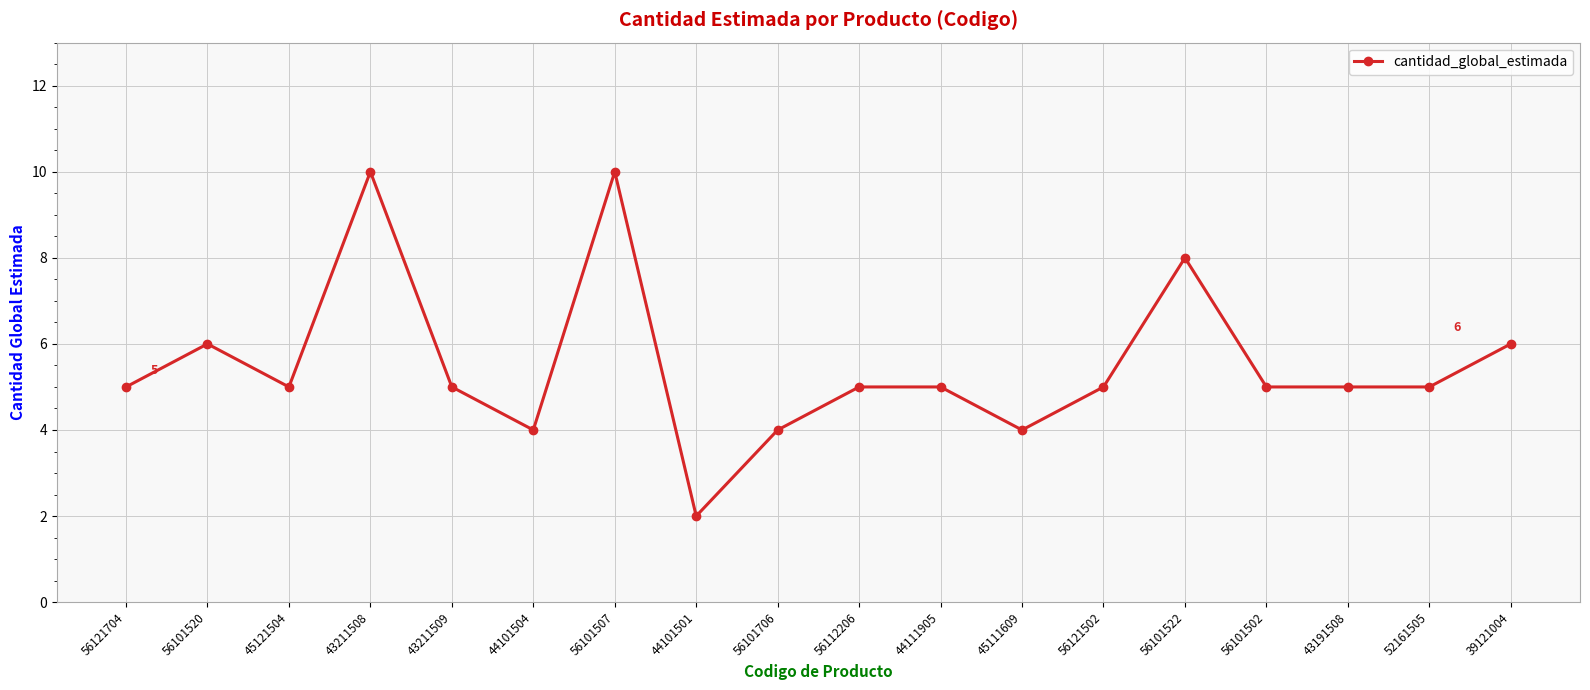

True or false: the data has more than 0 interior local peaks.

True